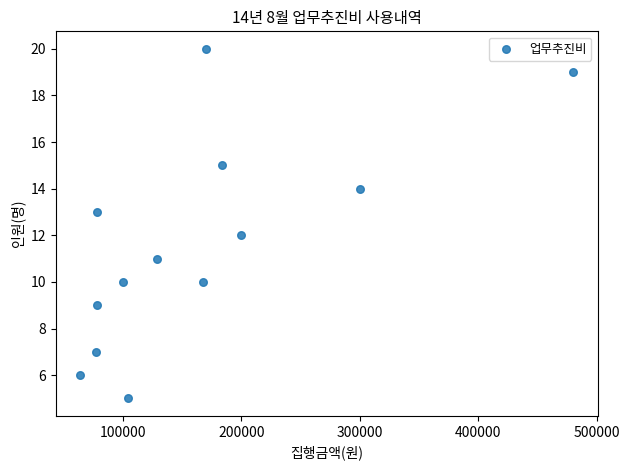

What is the range of Y values (max minus min)?

15